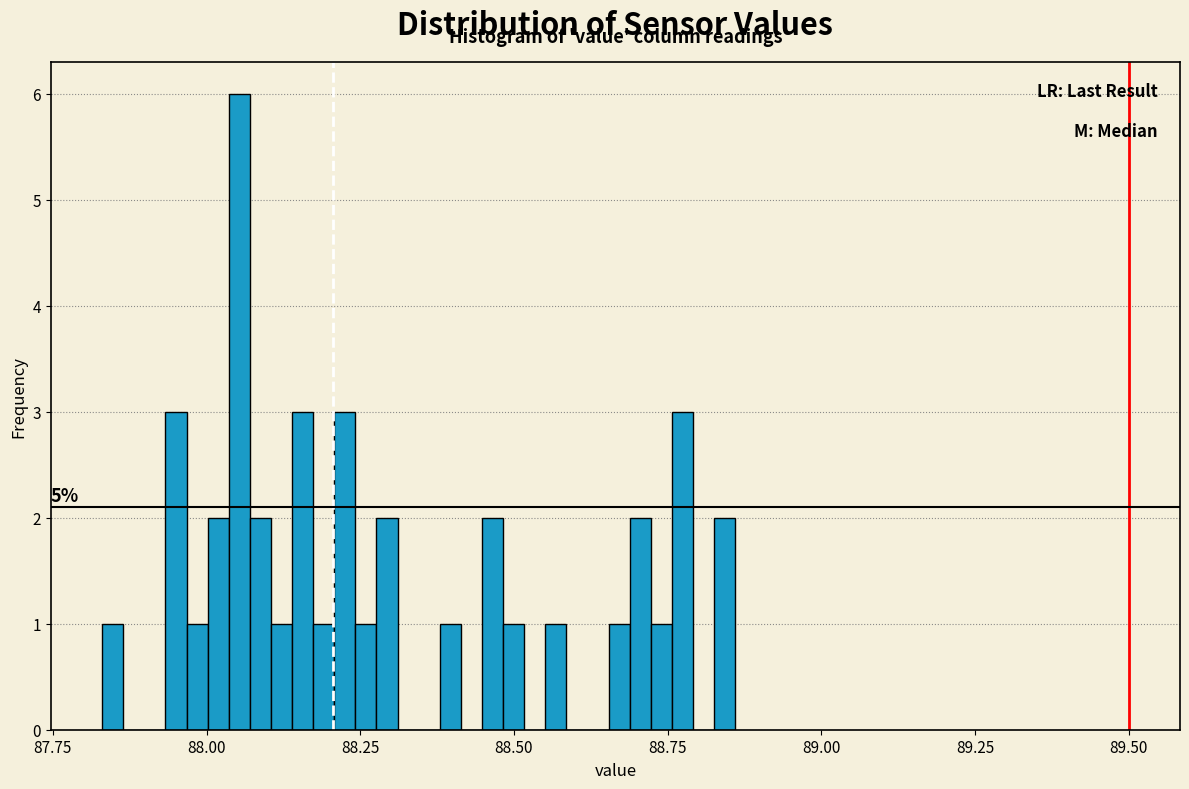

Around what value on the x-axis is the tallest bar? Give the approximate position of its centre, as read against the axis.

88.05